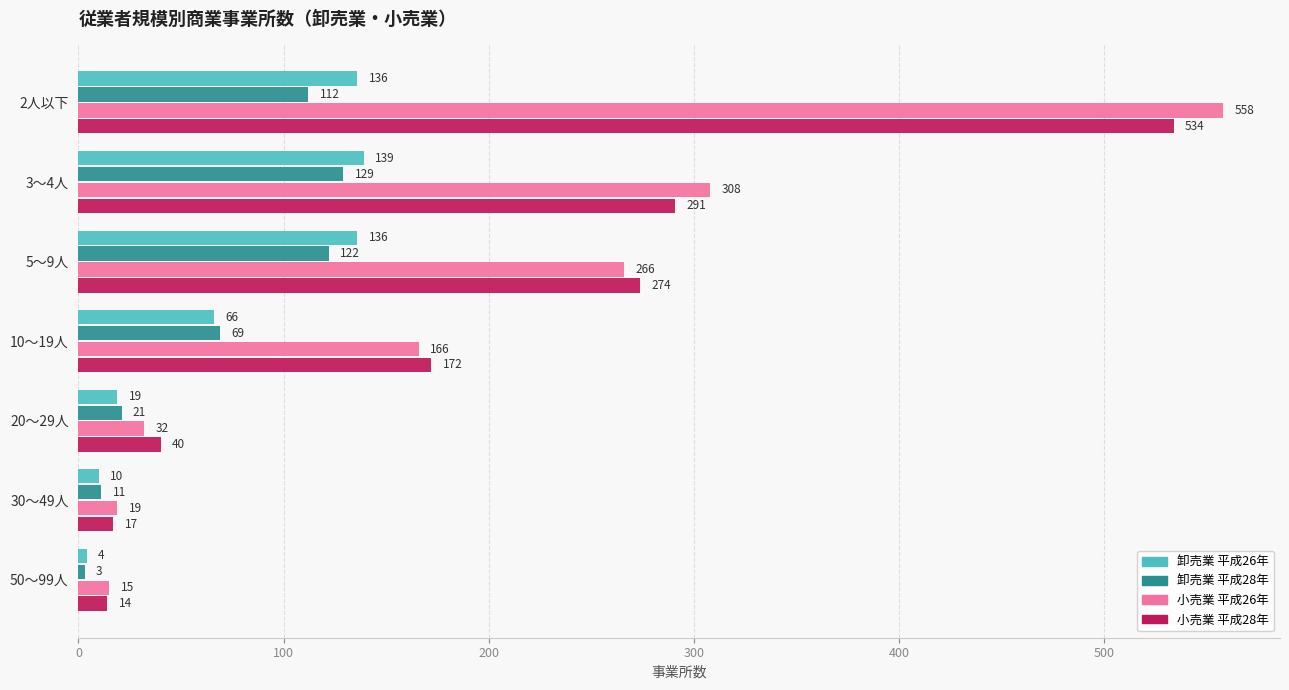

Rank the series at 2人以下 from highest to lowest value.

小売業 平成26年, 小売業 平成28年, 卸売業 平成26年, 卸売業 平成28年